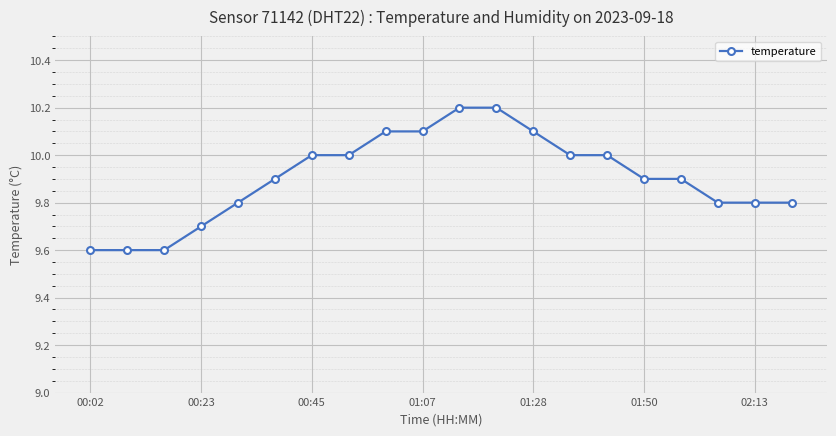

What is the sum of all values?

198.1